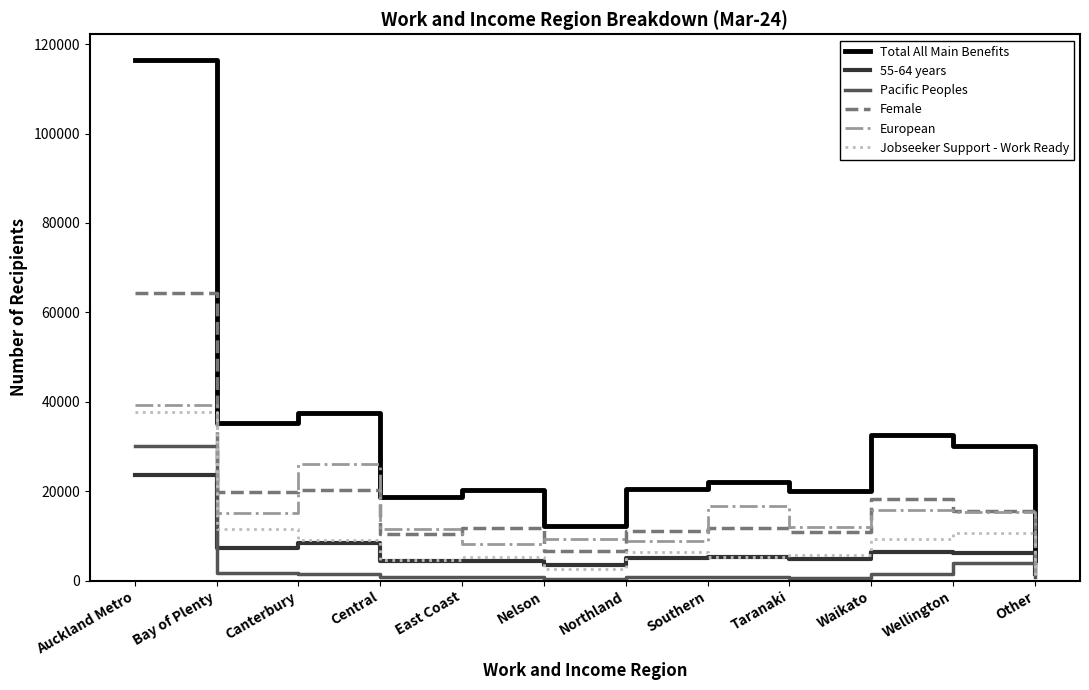

At which category is the sum across all series the highest?

Auckland Metro